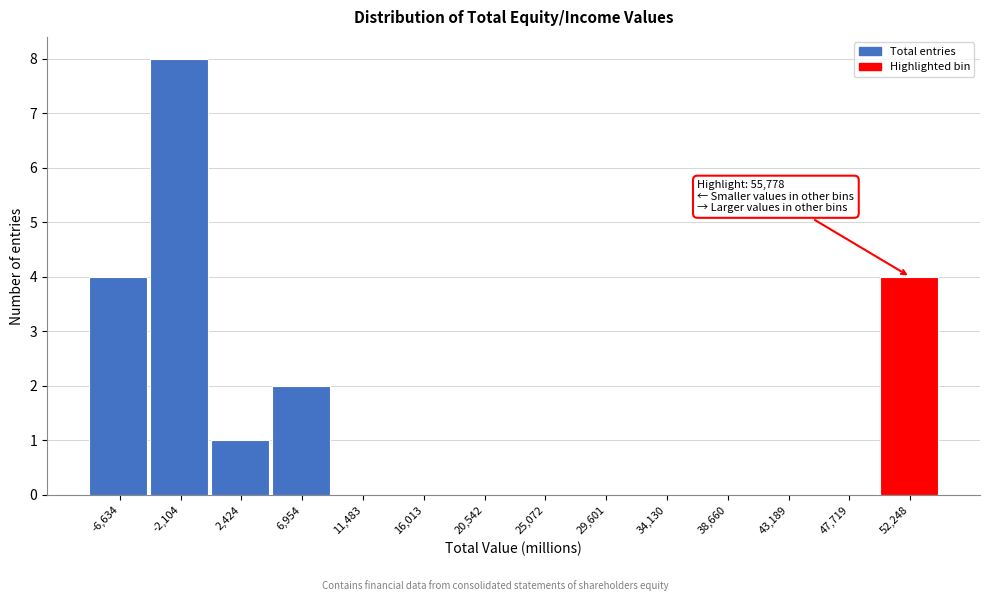

Reading right to left, extract all data points from this chart.

52,248=4	47,719=0	43,189=0	38,660=0	34,130=0	29,601=0	25,072=0	20,542=0	16,013=0	11,483=0	6,954=2	2,424=1	-2,104=8	-6,634=4